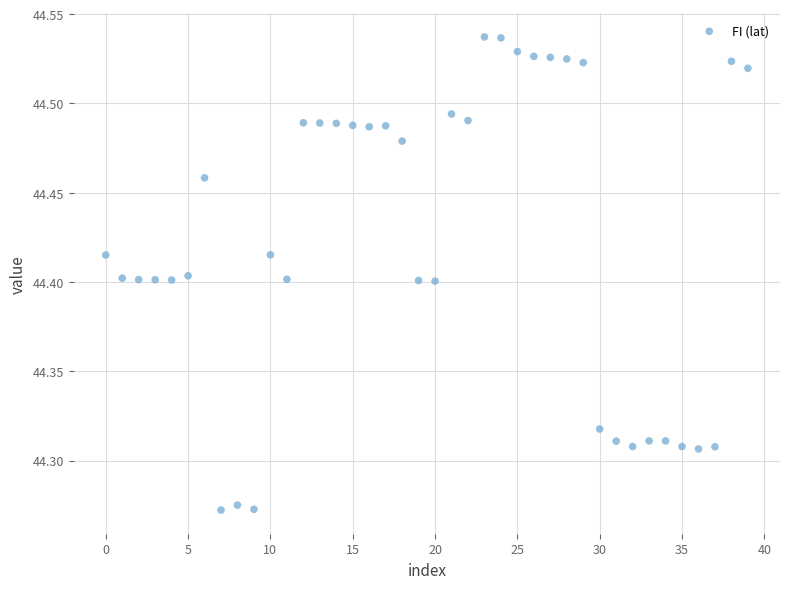

What is the range of Y values (max minus min)?

0.3